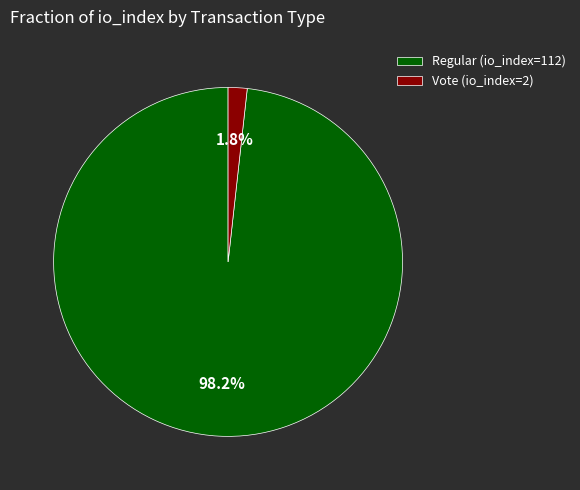

Does Vote (io_index=2) account for over 50% of the chart?

No